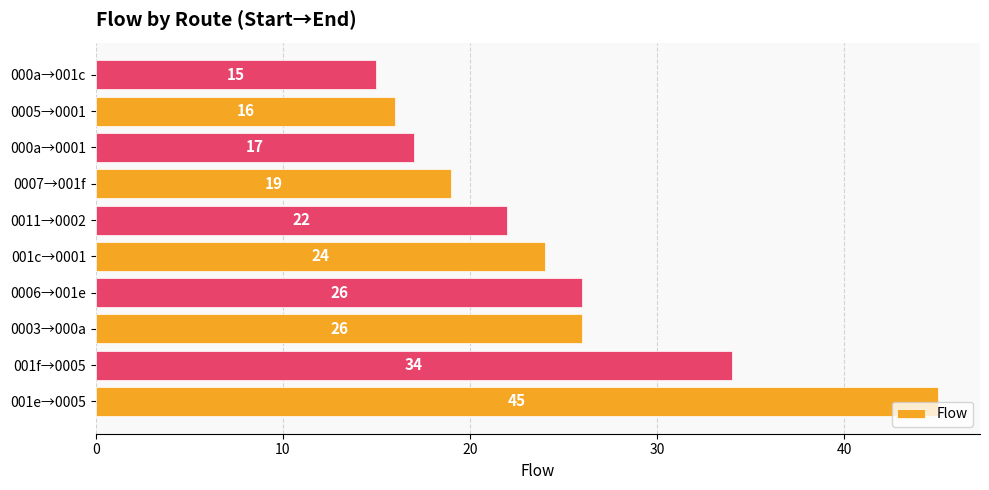

What is the difference between the maximum and minimum values?

30